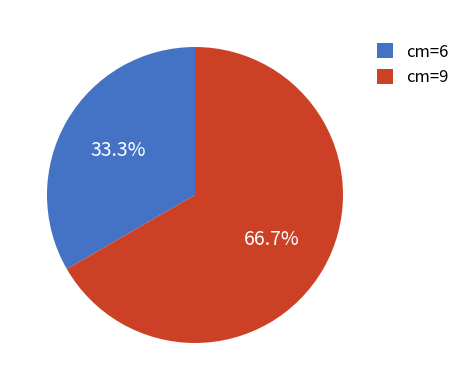

What portion of the pie excludes cm=9?

33.3%